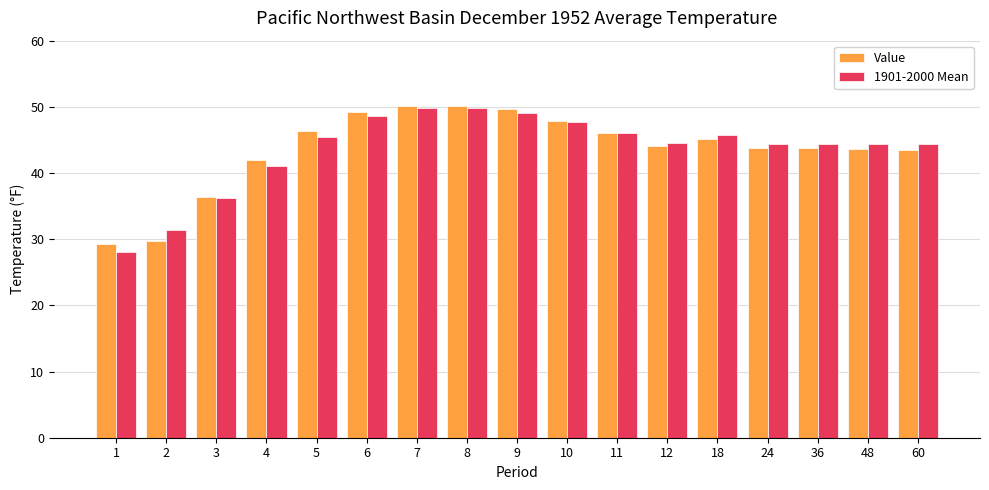

What is the value of the Value bar at the 16th from the left?

43.7